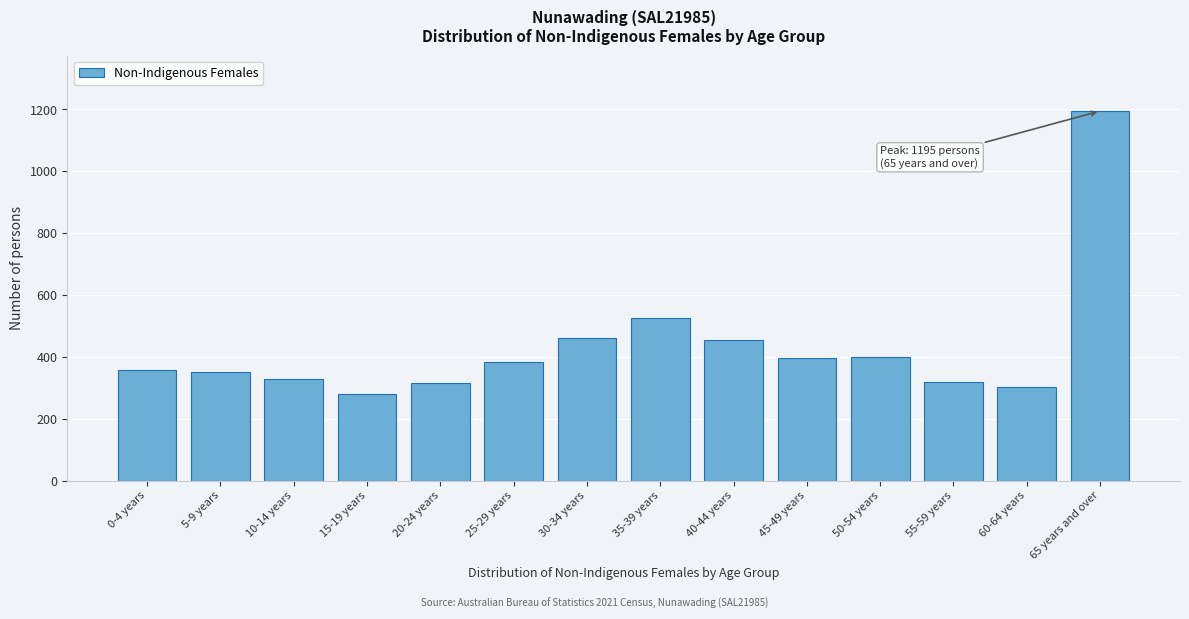

What is the value of the 9th bar from the left?

453